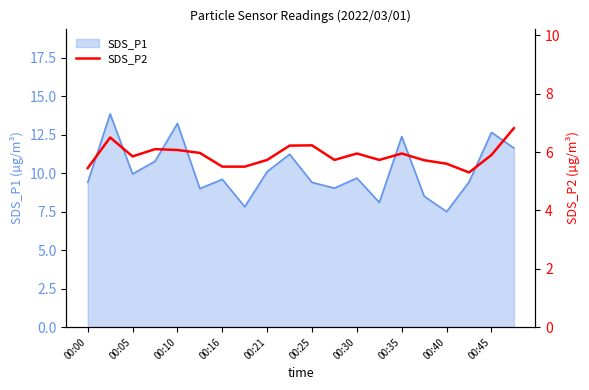

The value of SDS_P1 at 00:45 is 18.5. True or false?

False